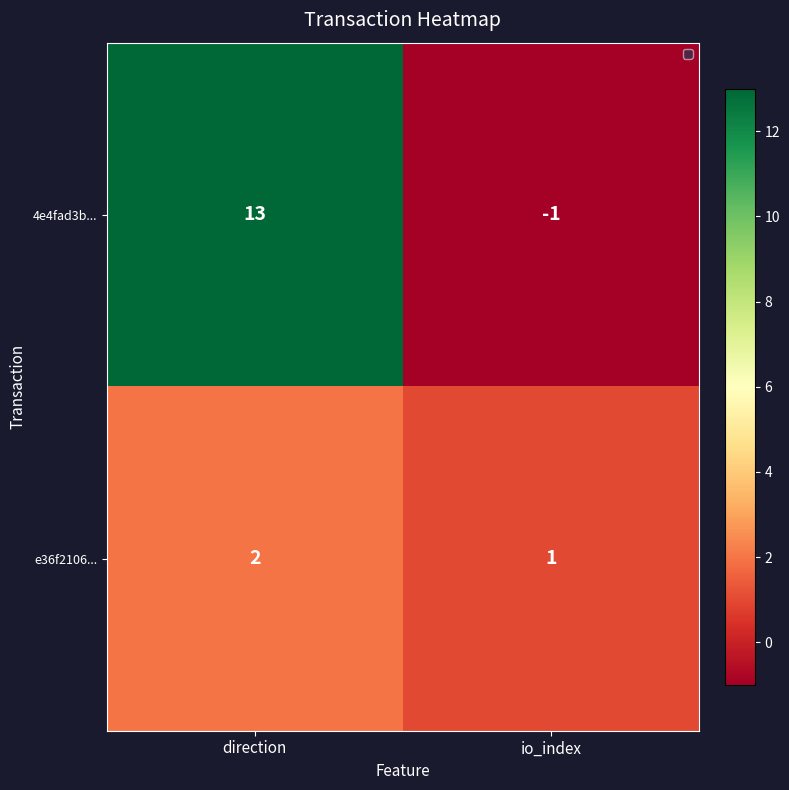

The value of 4e4fad3b... at io_index is 0. True or false?

False